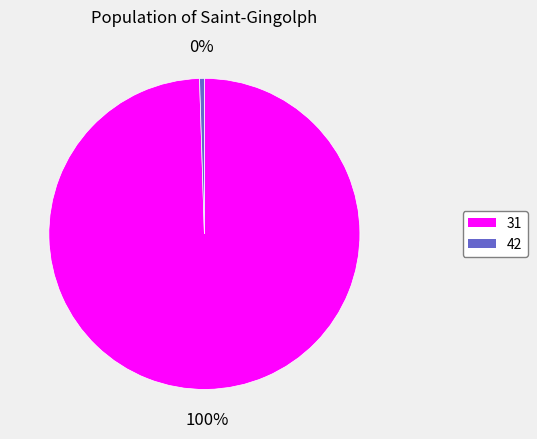

To the nearest percent, what portion does 31 represent?

100%